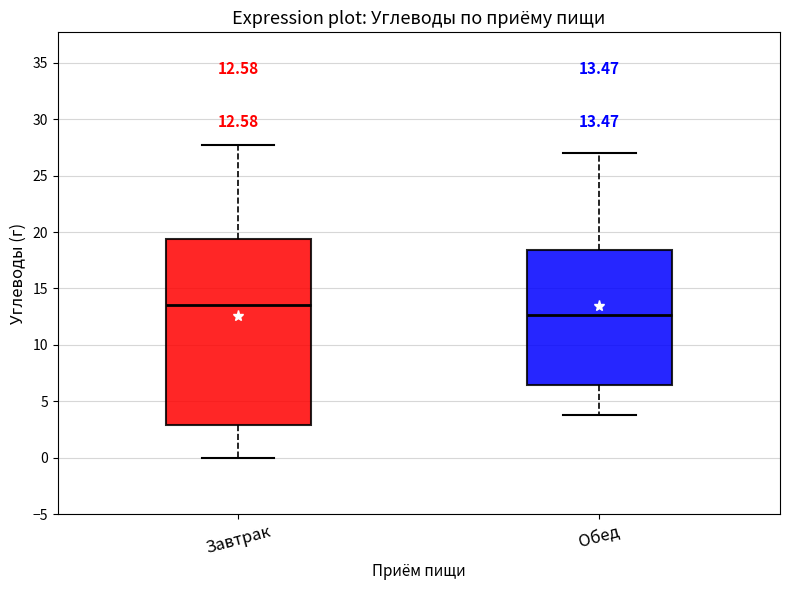

Comparing the boxes themselves (not the whiskers), which one is the tallest?

Завтрак